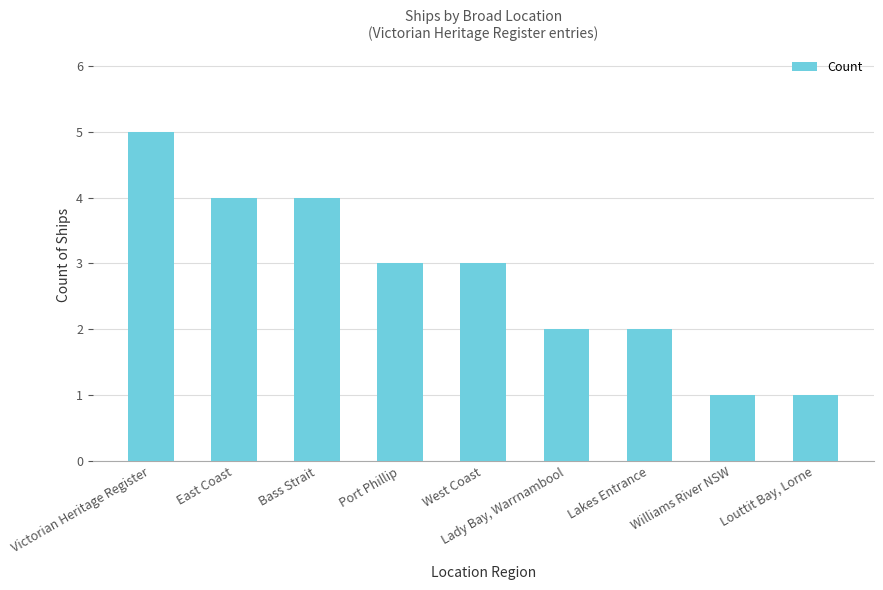

What position from the left is Louttit Bay, Lorne?

9